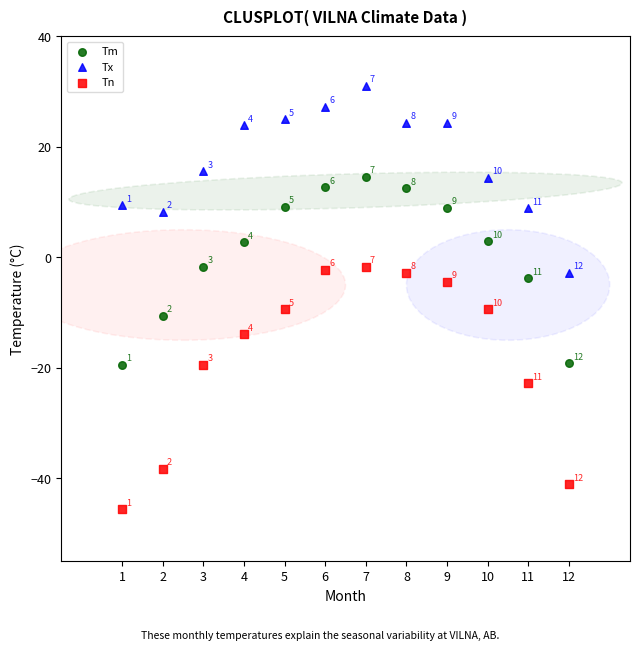

Which series contains the lowest Y value?

Tn